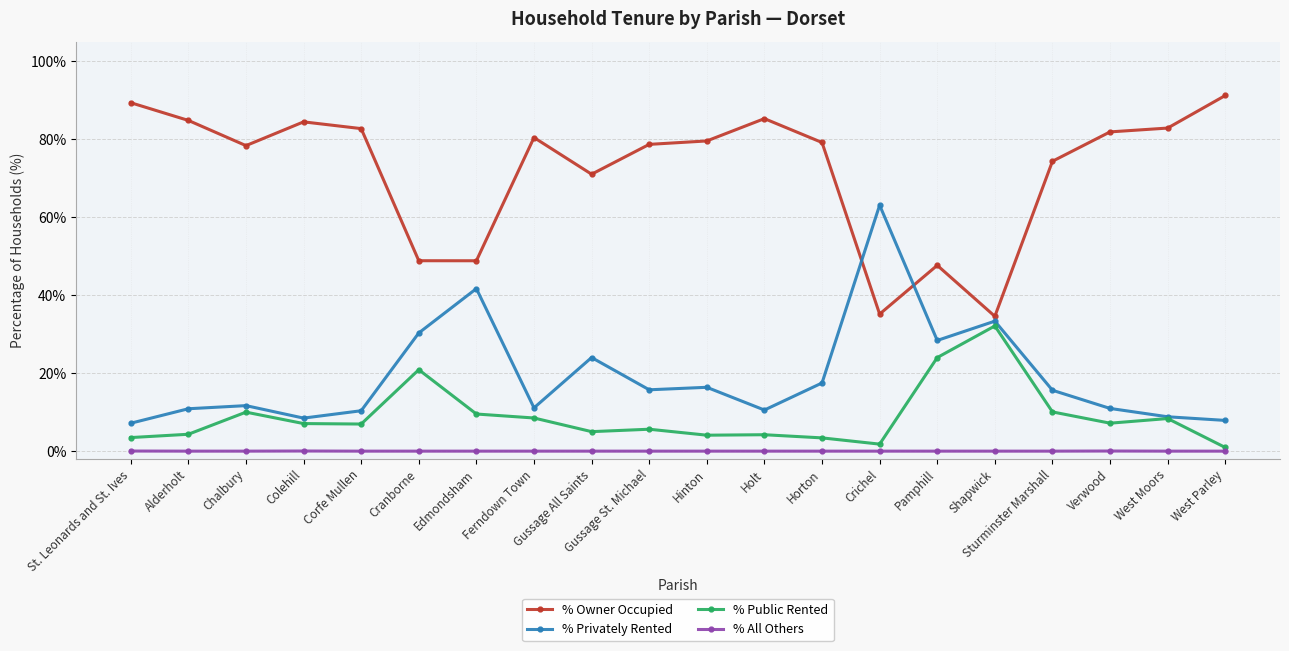

What is the spread (max minus min) of values at Cranborne?

48.8